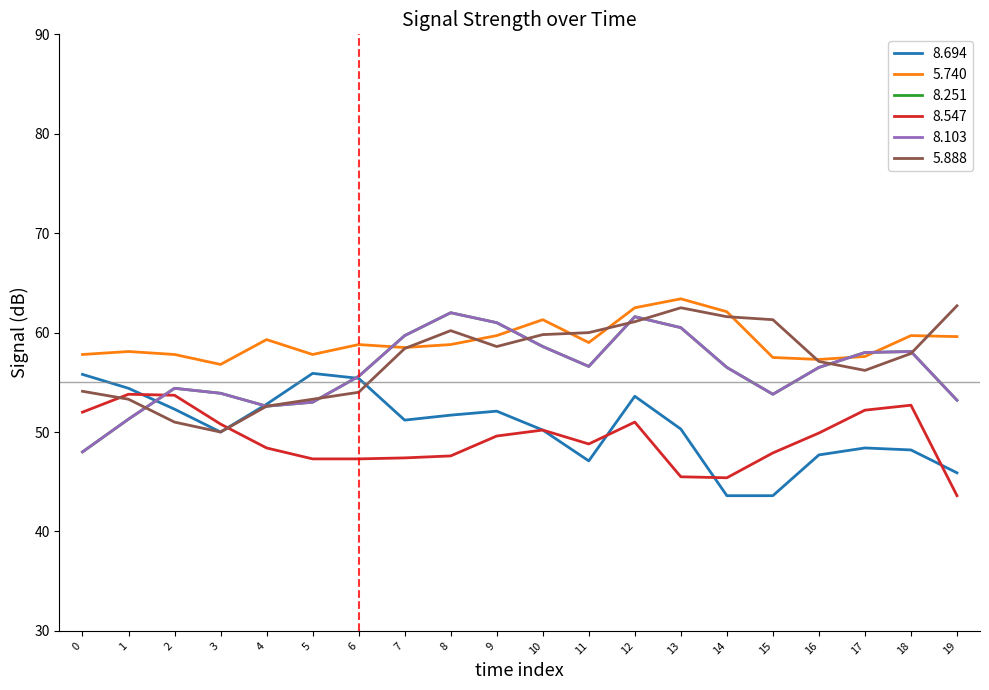

Does the chart have visible grid lines?

No